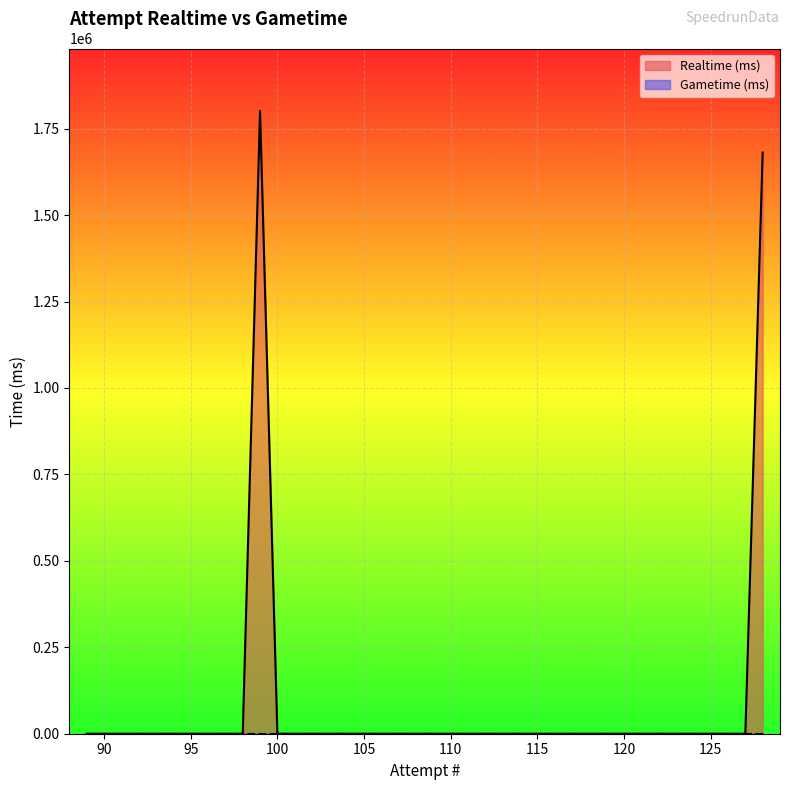

What is the average value?

87064